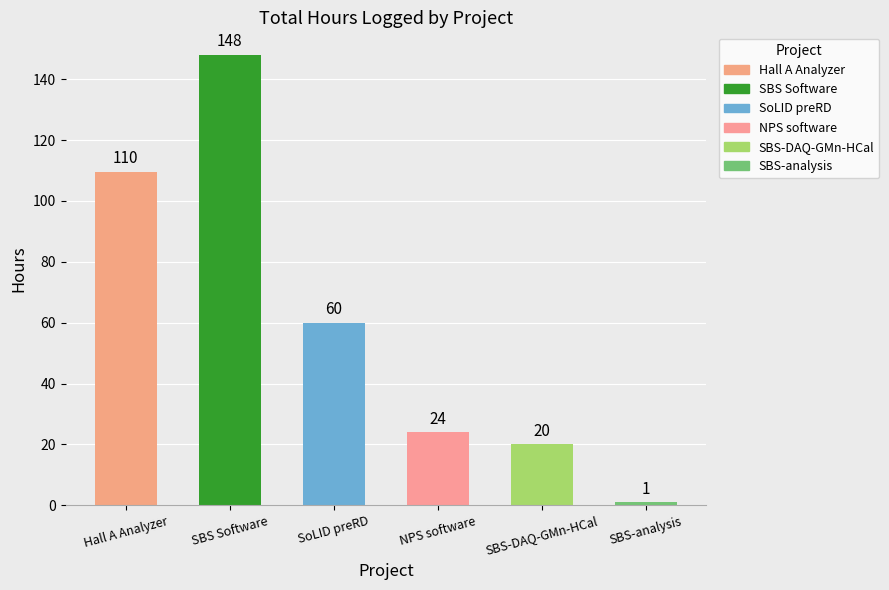

At which label does the data first exceed 60?

Hall A Analyzer